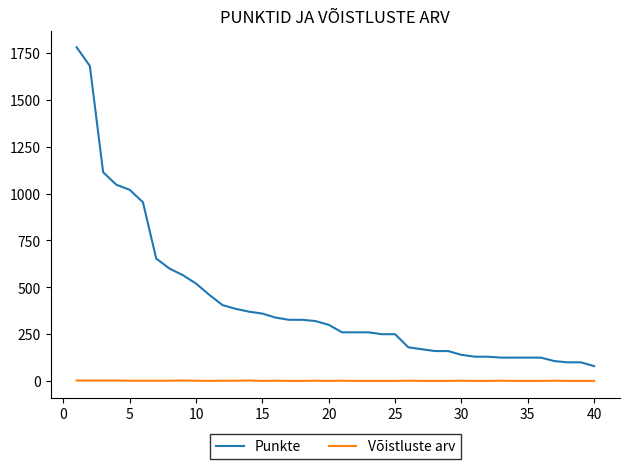

True or false: Võistluste arv and Punkte cross at least once.

False